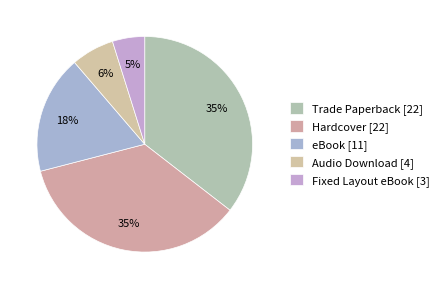

To the nearest percent, what percentage of the pie is eBook?

18%